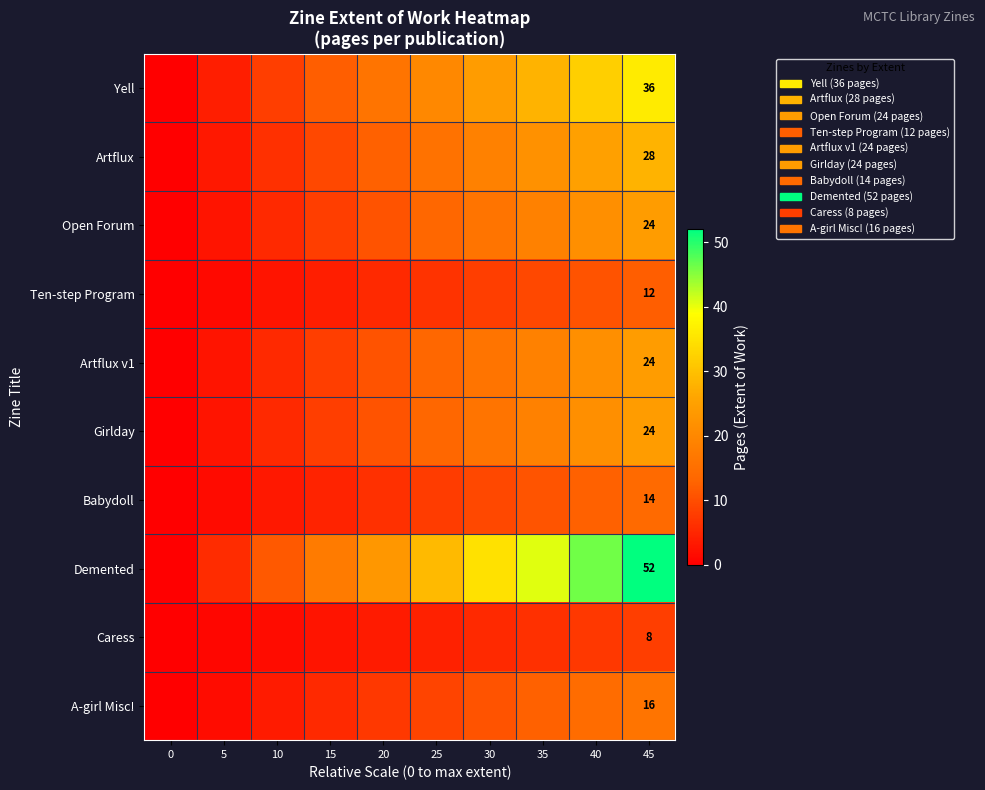

What value does the Open Forum series have at 20?

10.7